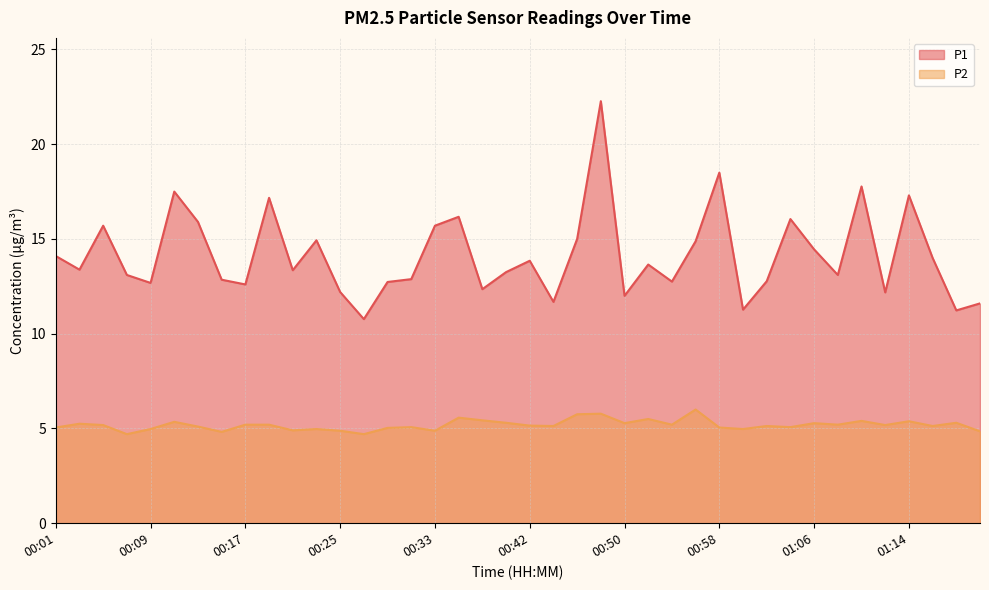

What is the label of the 37th point from the left?

01:14